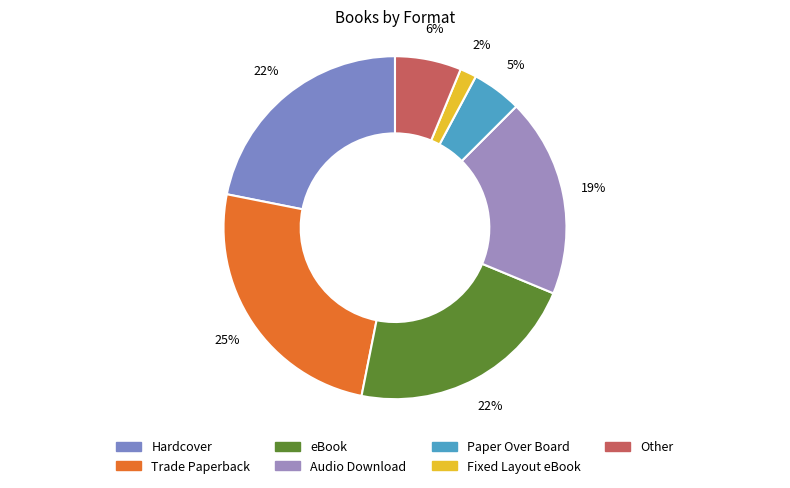

Is there any slice that represents more than half of the pie?

No